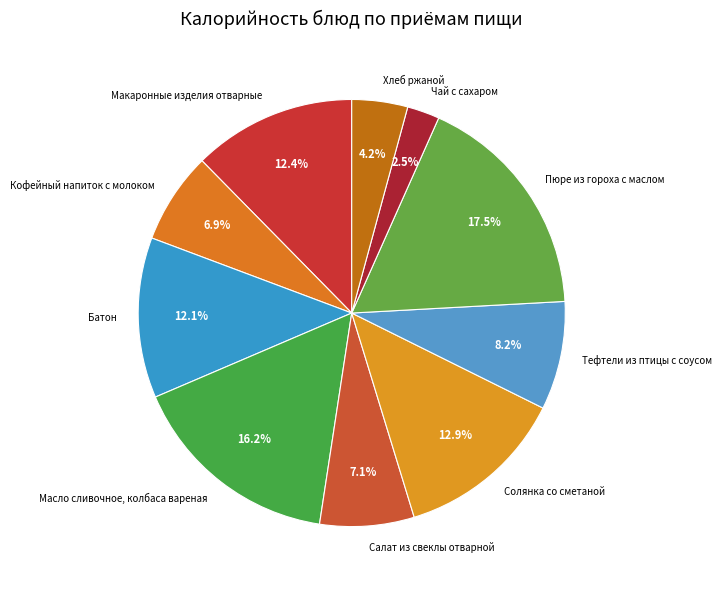

Rank the categories by value from highest to lowest.

Пюре из гороха с маслом, Масло сливочное, колбаса вареная, Солянка со сметаной, Макаронные изделия отварные, Батон, Тефтели из птицы с соусом, Салат из свеклы отварной, Кофейный напиток с молоком, Хлеб ржаной, Чай с сахаром